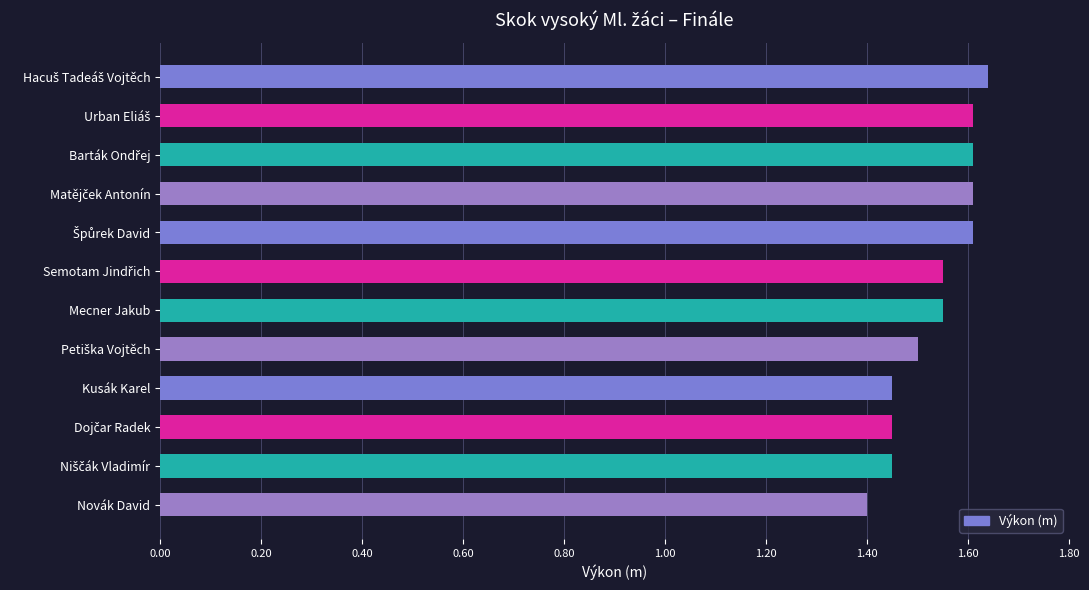

At which category does the chart reach its minimum across all series?

Novák David